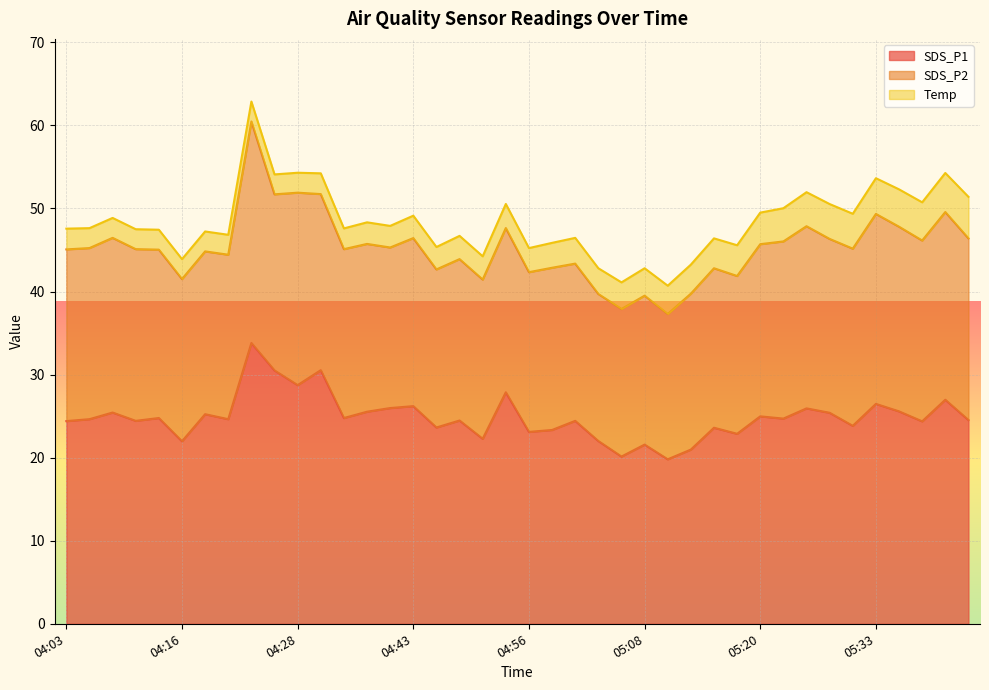

Which has a higher value, 05:40 or 04:58?

05:40